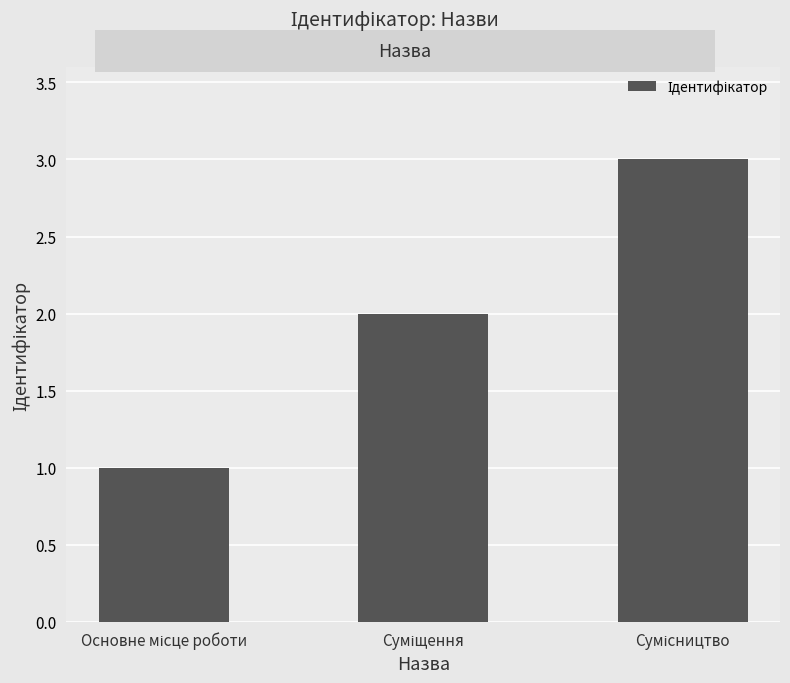

What is the sum of all values?

6